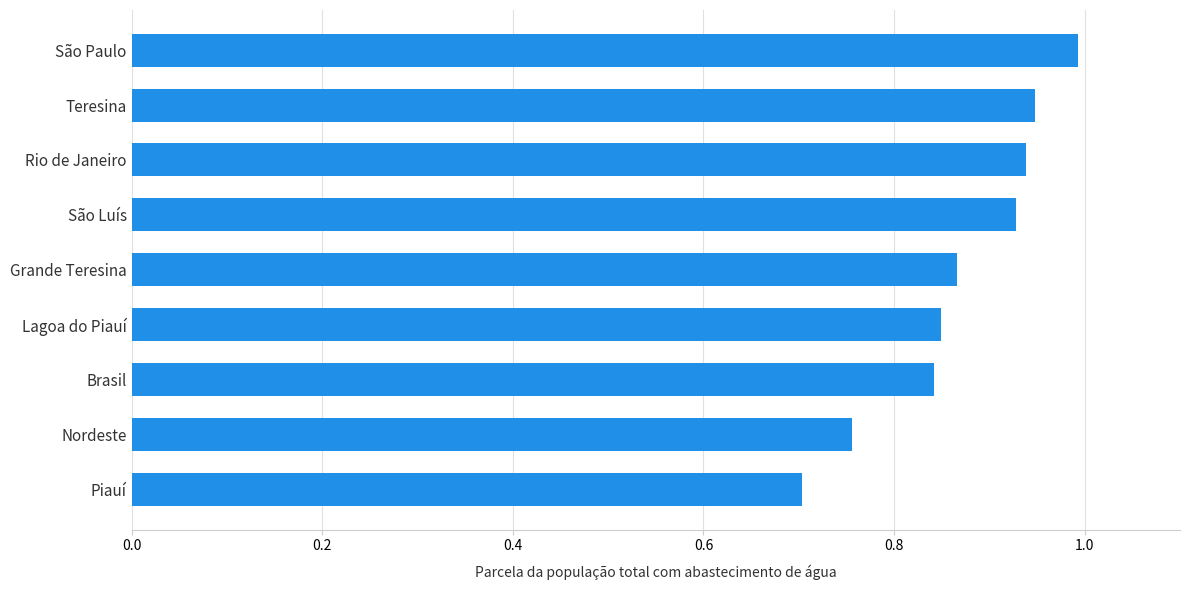

The value at São Paulo is 1.0. True or false?

True